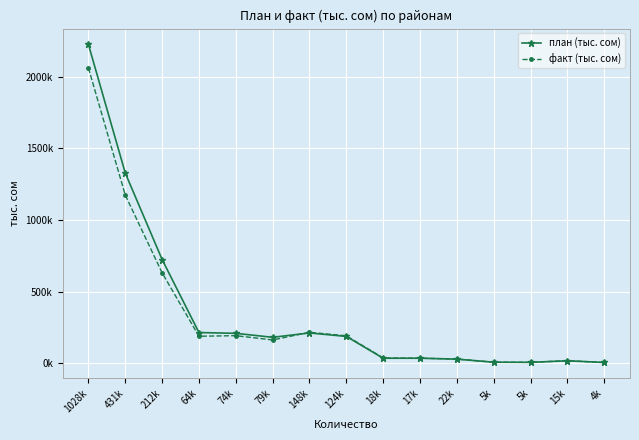

What are all the series names shown in the legend?

план (тыс. сом), факт (тыс. сом)